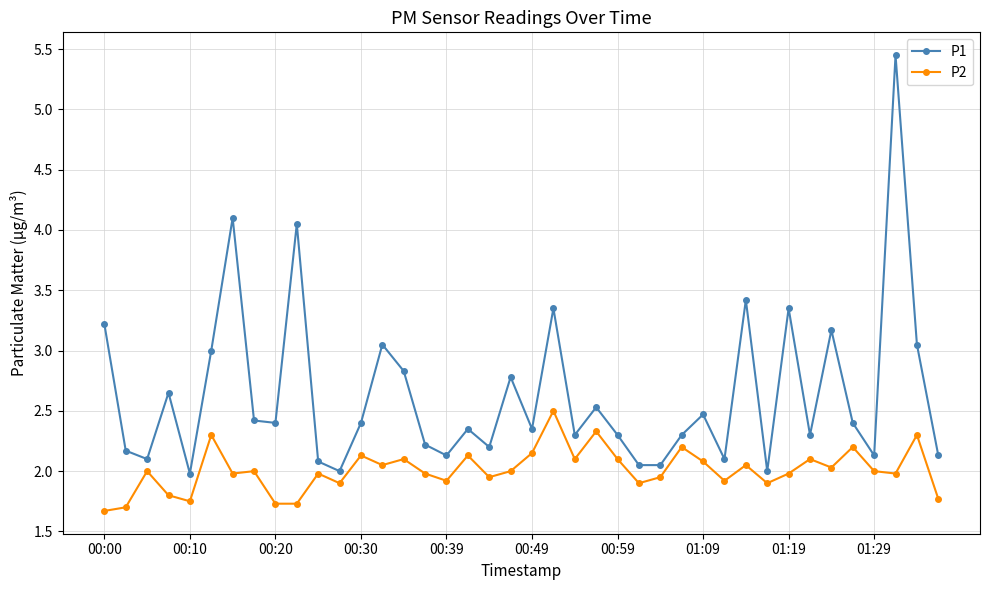

True or false: P1 and P2 cross at least once.

False